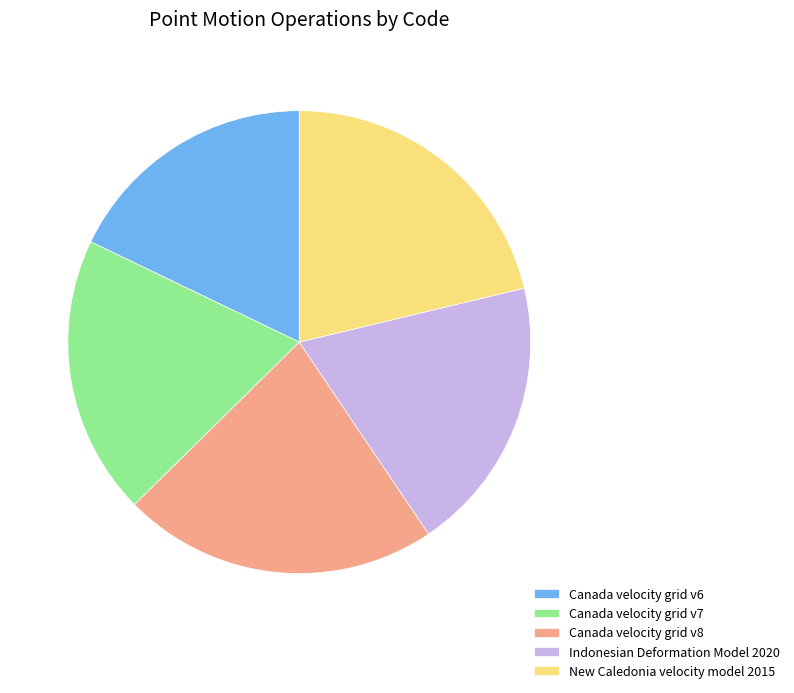

Is it true that New Caledonia velocity model 2015 is 32% of the pie?

False